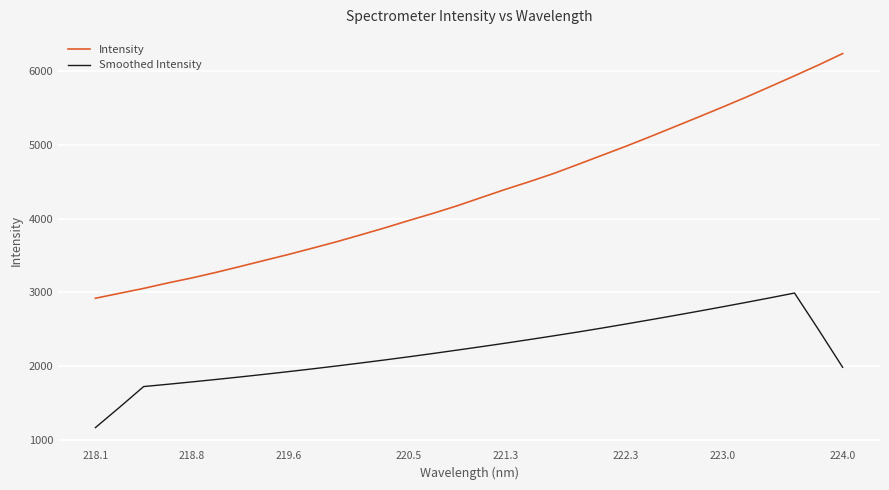

What is the greatest value displayed?

6238.0